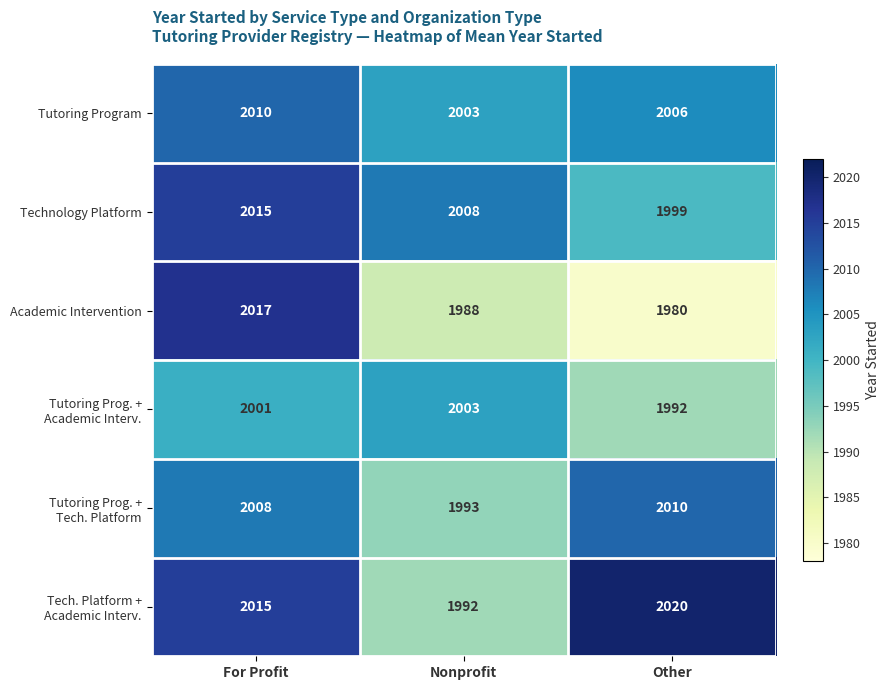

The value of Academic Intervention at Other is 1178. True or false?

False